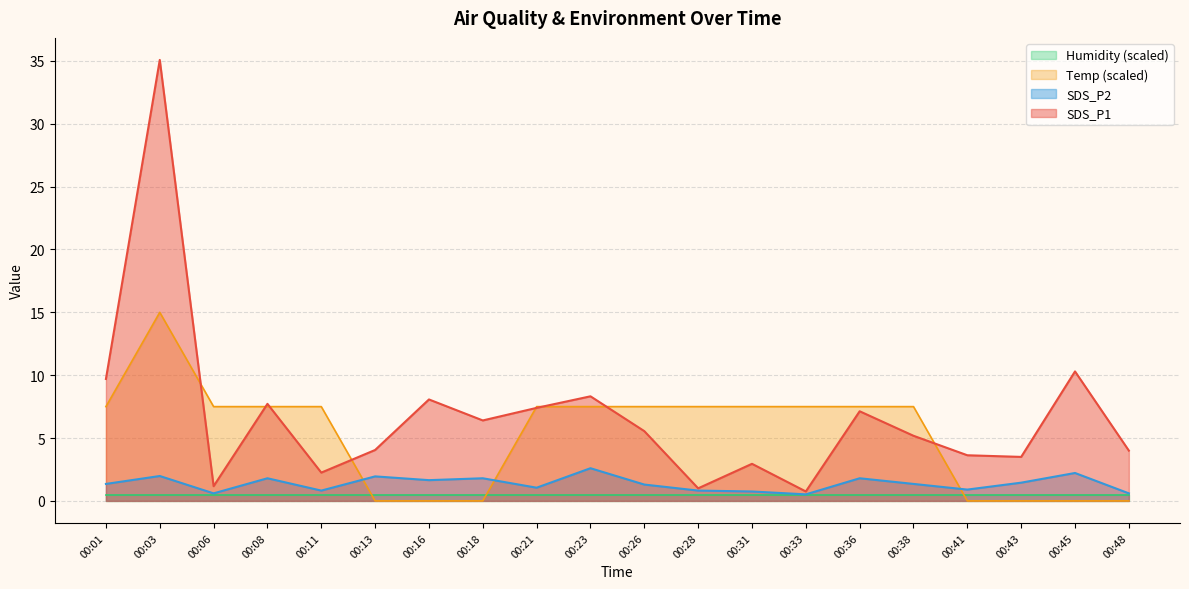

Between 00:11 and 00:18, which series saw the biggest shift?

Temp (scaled)